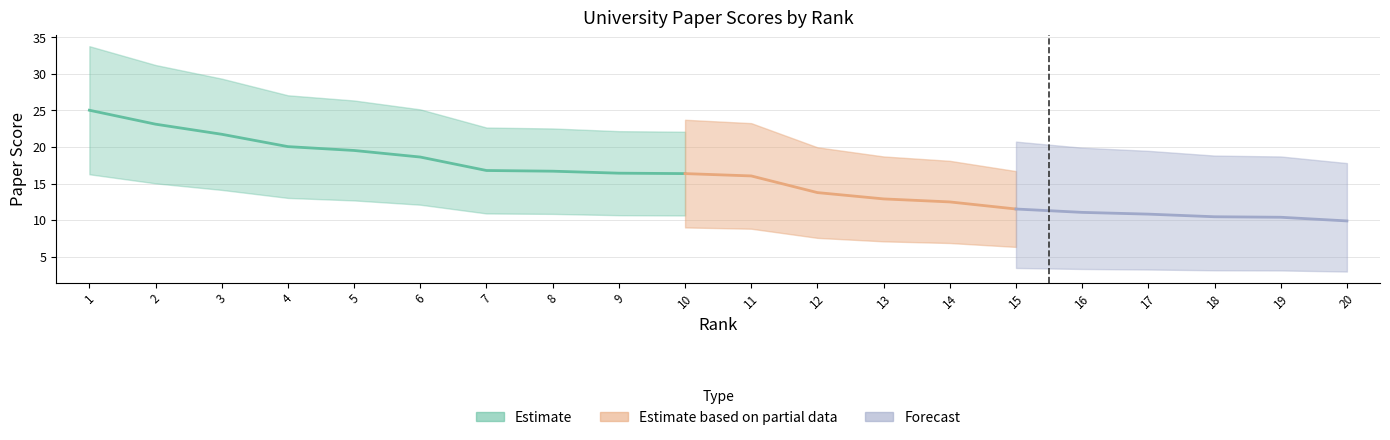

True or false: the data has more than 0 interior local peaks.

False